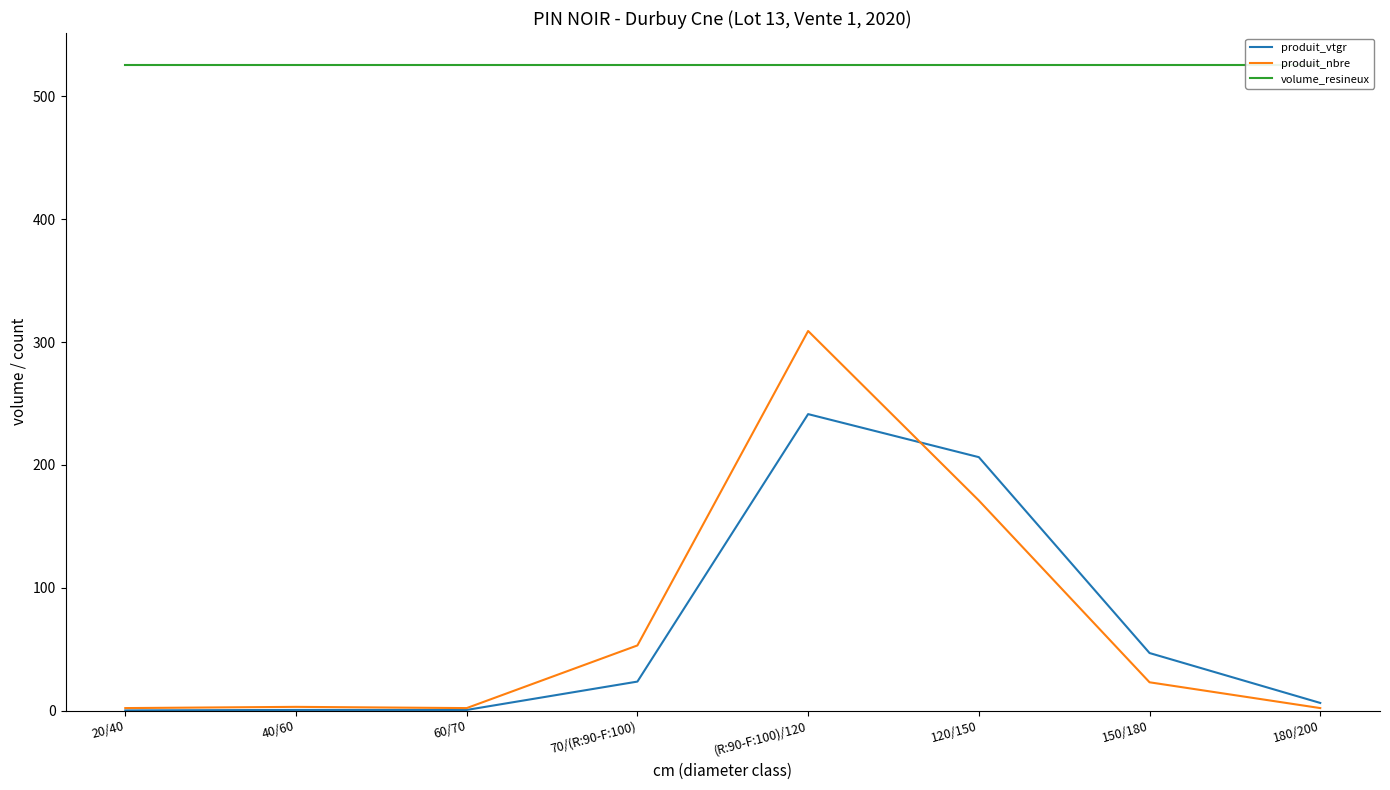

True or false: volume_resineux and produit_nbre cross at least once.

False